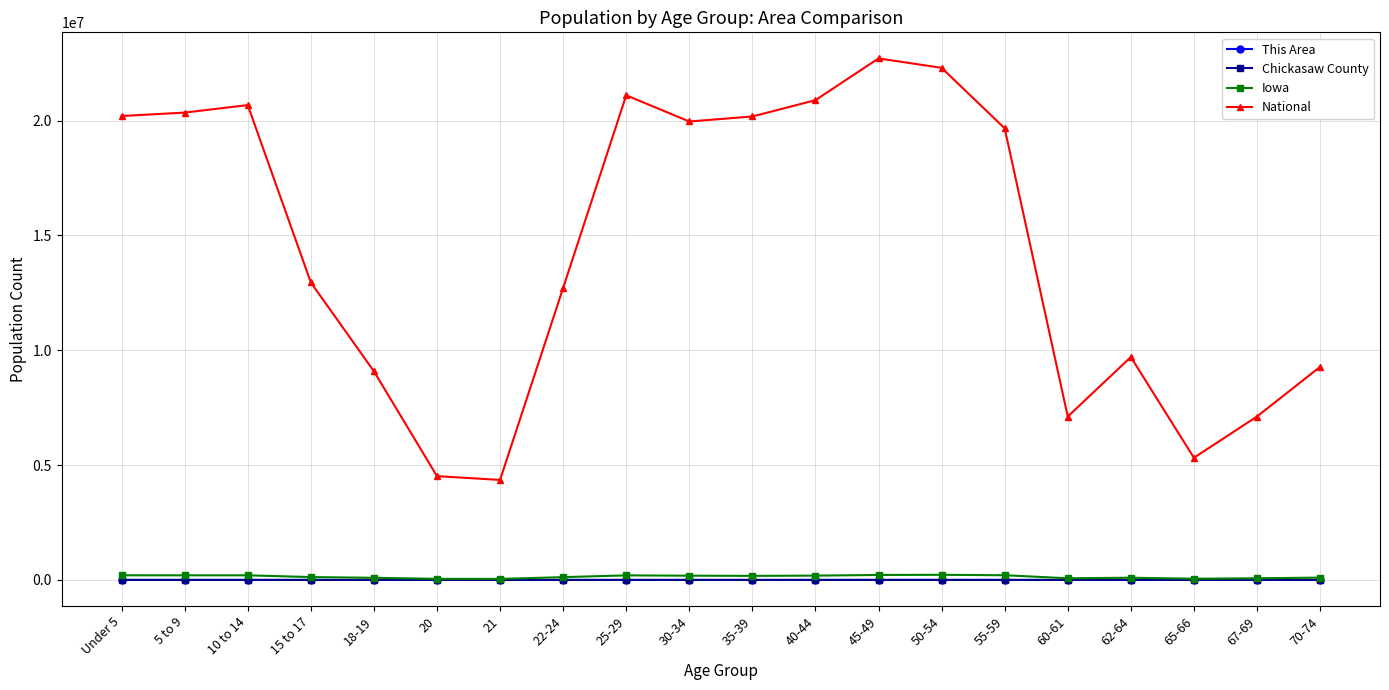

What position from the right is 10 to 14?

18